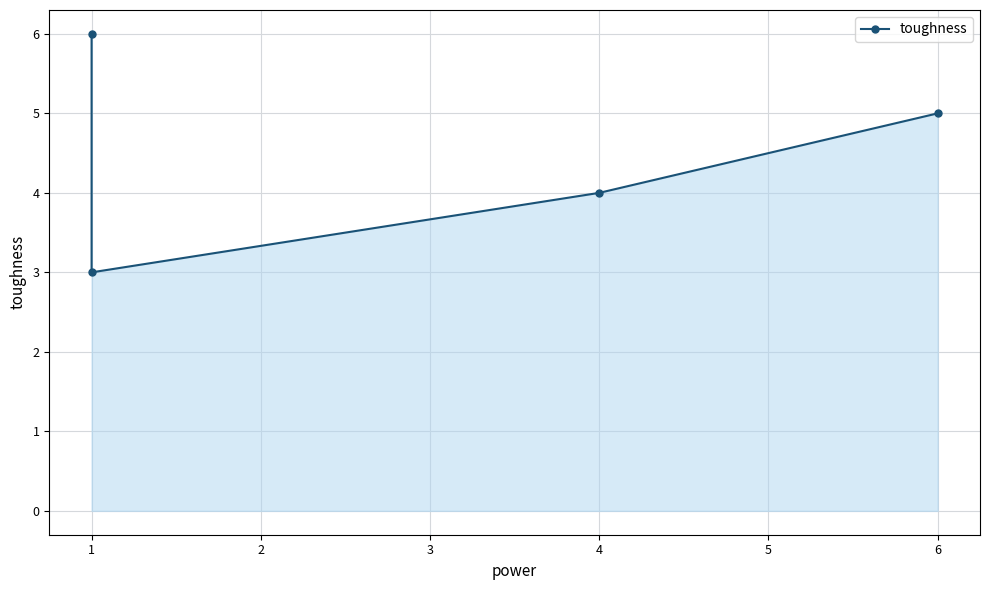

Rank the categories by value from lowest to highest.

1, 4, 6, 1